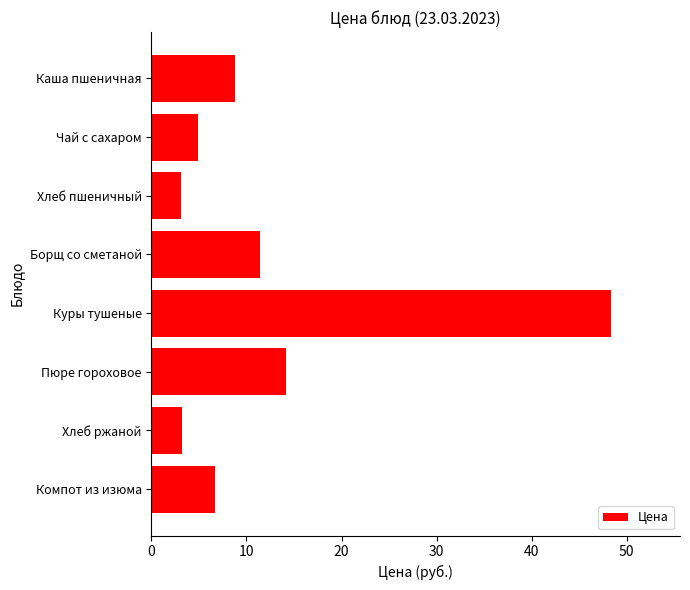

What is the average value?

12.6